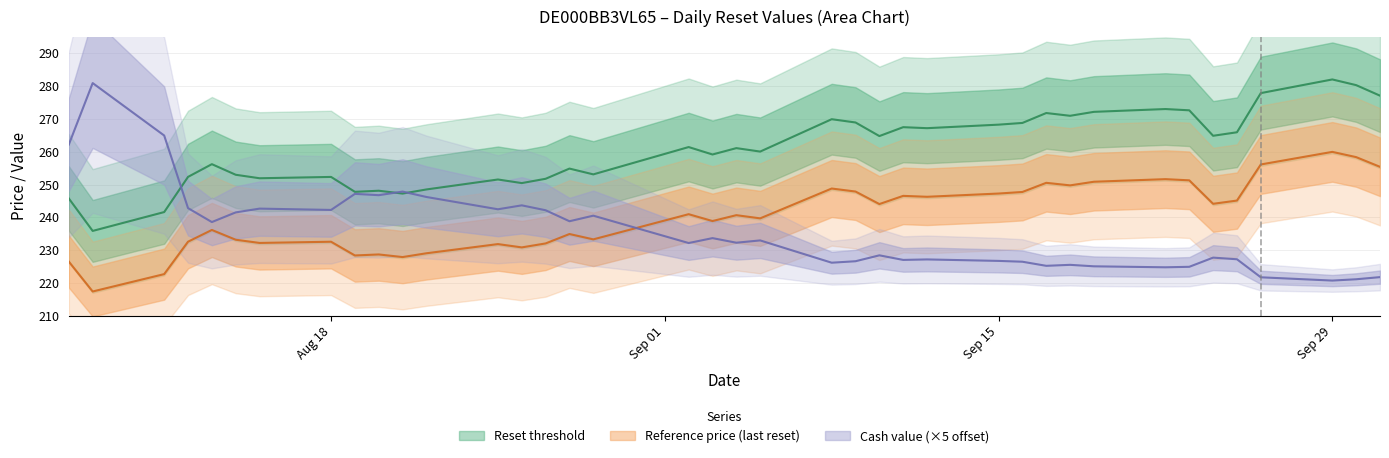

What are all the series names shown in the legend?

Reset threshold, Reference price, Cash value